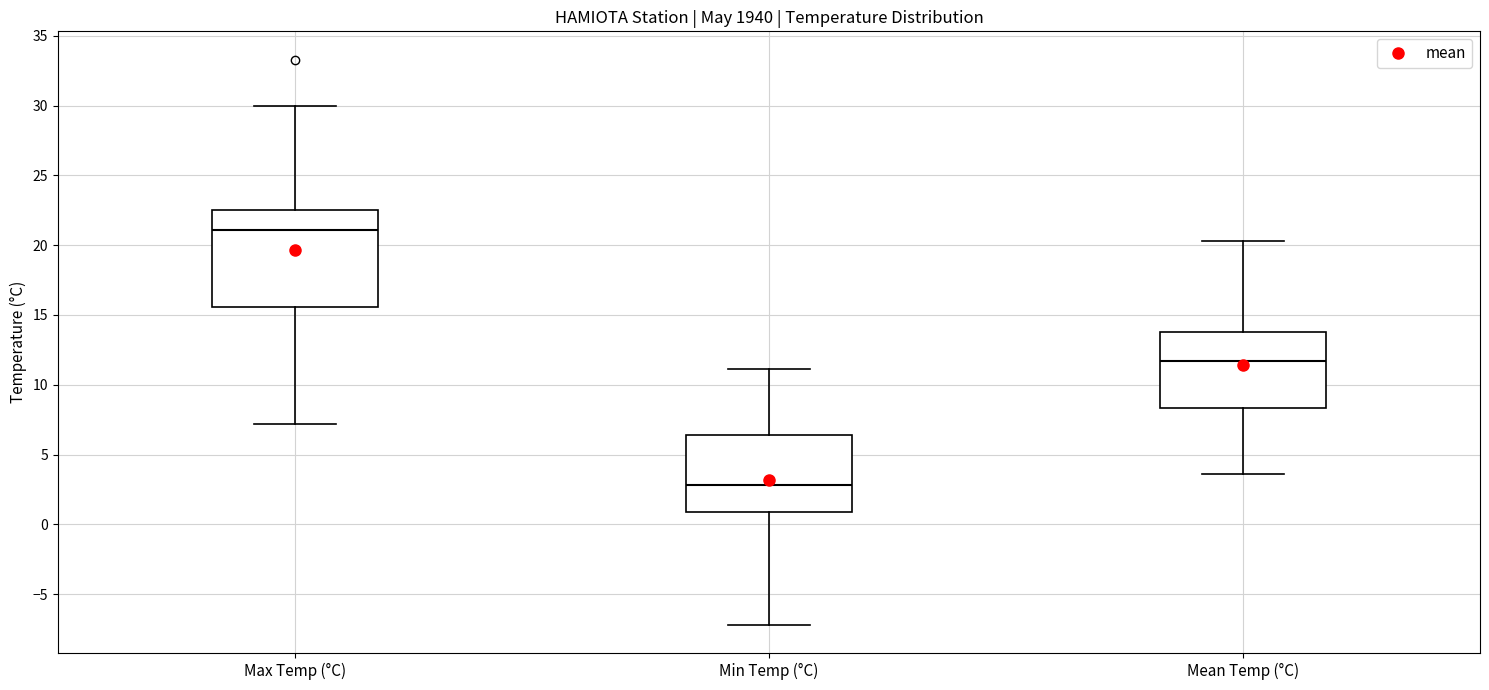

Reading left to right, transcribe this box plot: for each box, give where its median line is, the range the box spans, and where its two whiskers end, as read against the y-axis. The values are not printed on the chart, so give them approximately, as read against the axis.

Max Temp (°C): median 21.0, box 15.5 to 22.5, whiskers 7.0 to 30.0
Min Temp (°C): median 3.0, box 1.0 to 6.5, whiskers -7.0 to 11.0
Mean Temp (°C): median 11.5, box 8.5 to 14.0, whiskers 3.5 to 20.5